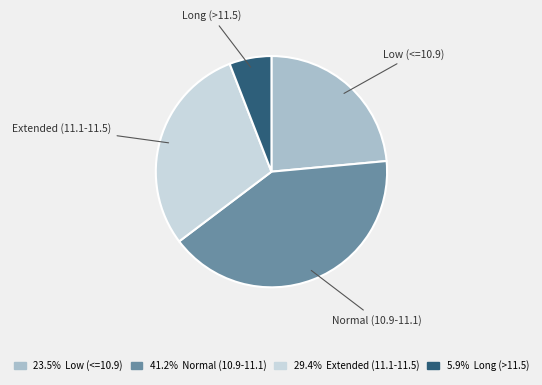

Rank the categories by value from highest to lowest.

Normal (10.9-11.1), Extended (11.1-11.5), Low (<=10.9), Long (>11.5)